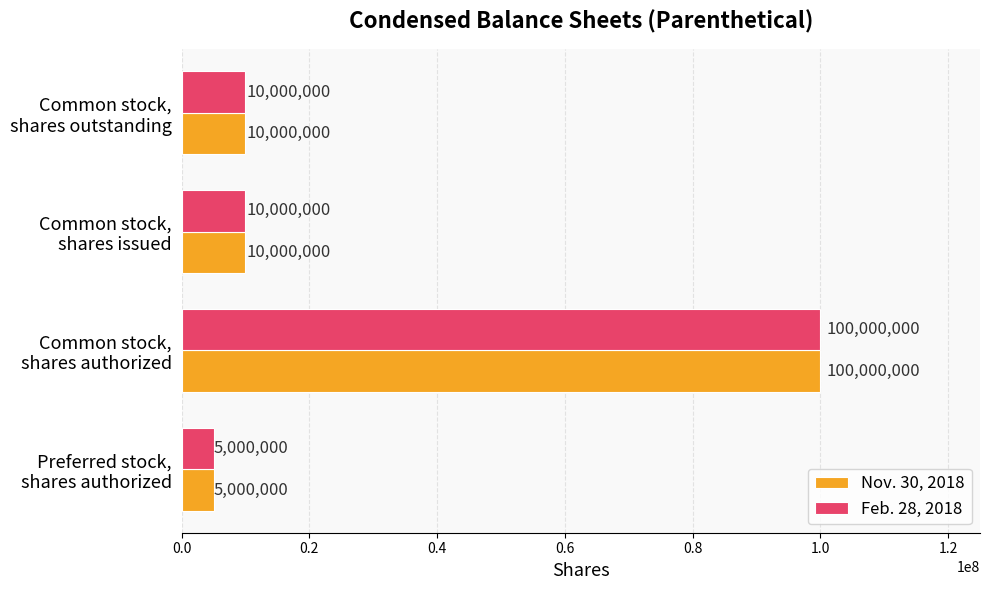

What is the smallest value displayed?

5000000